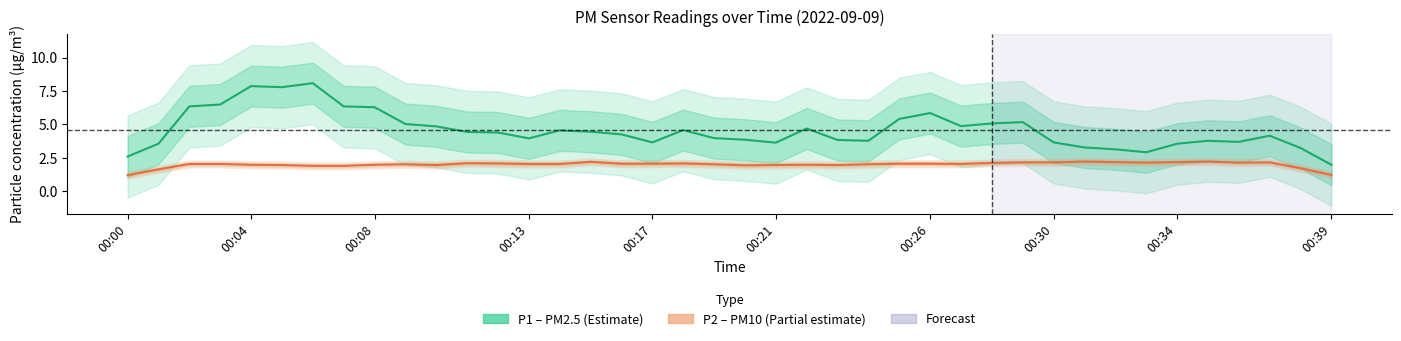

Which has a higher value, 11 or 00:34?

00:34